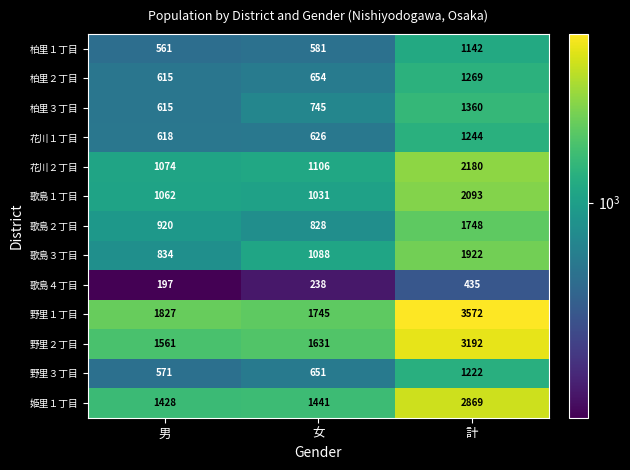

Count the number of categories in the chart.

3